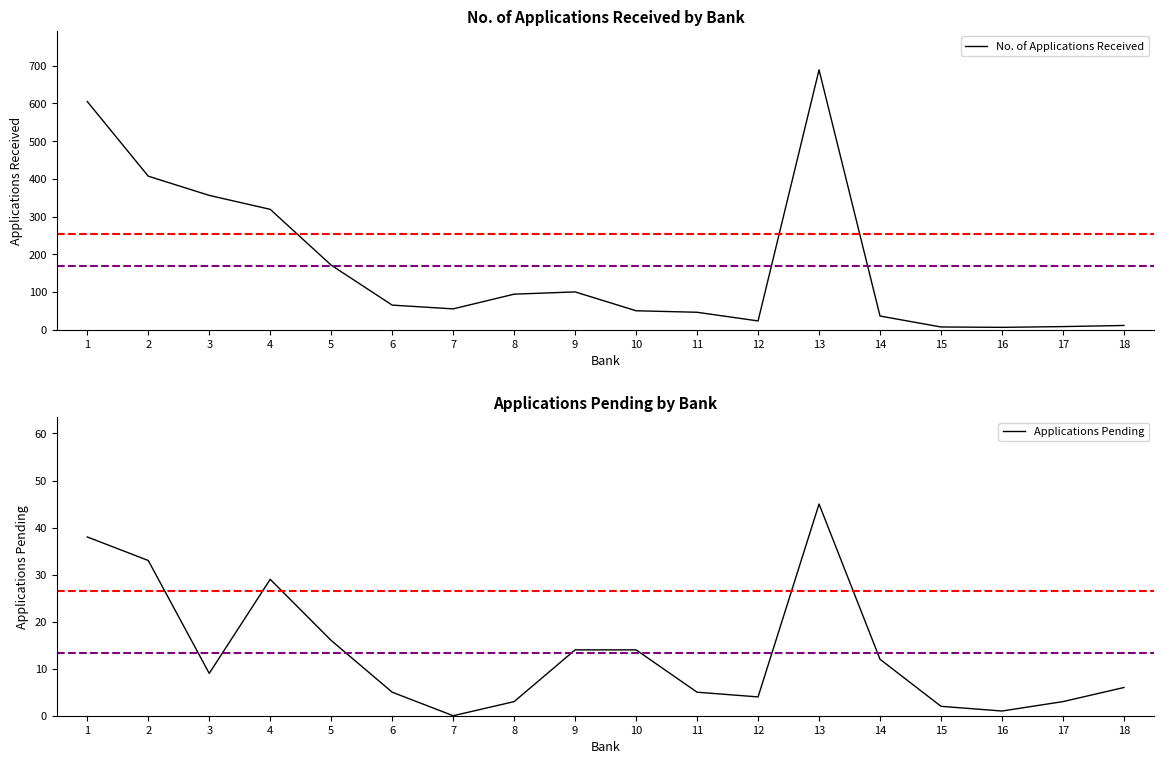

Reading left to right, list all the values displayed in this chart.

No. of Applications Received: 1=605	2=407	3=356	4=319	5=171	6=65	7=55	8=94	9=100	10=50	11=46	12=23	13=689	14=36	15=7	16=6	17=8	18=11
Applications Pending: 1=38	2=33	3=9	4=29	5=16	6=5	7=0	8=3	9=14	10=14	11=5	12=4	13=45	14=12	15=2	16=1	17=3	18=6